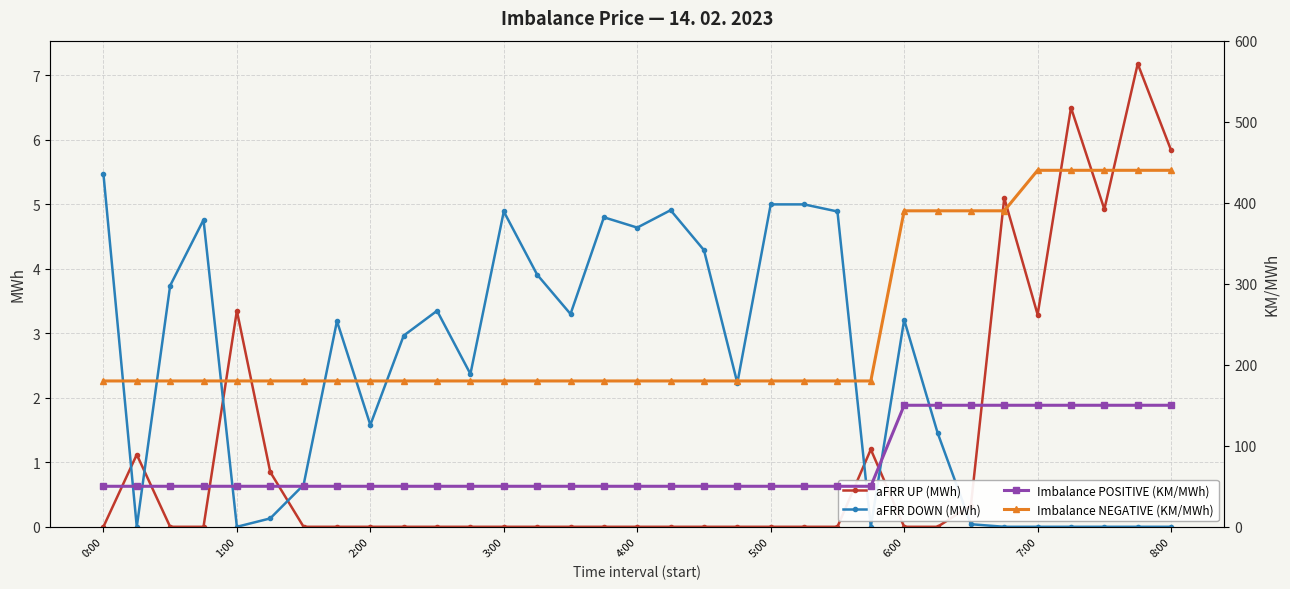

True or false: aFRR DOWN (MWh) has more than 0 points higher than both neighbors.

True